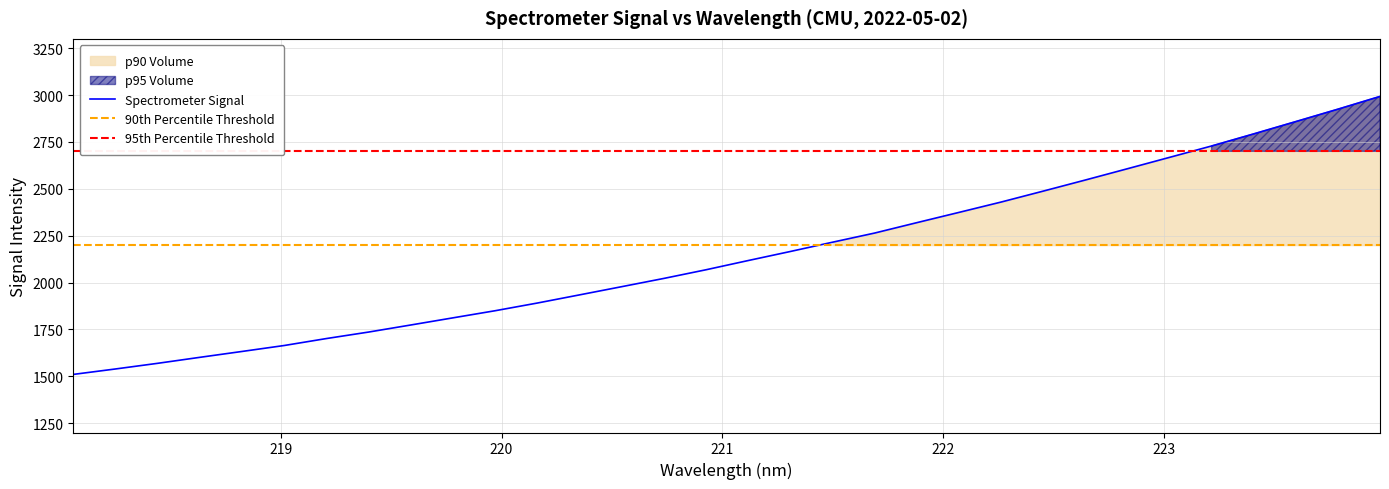

What is the maximum value shown in the chart?

2992.9